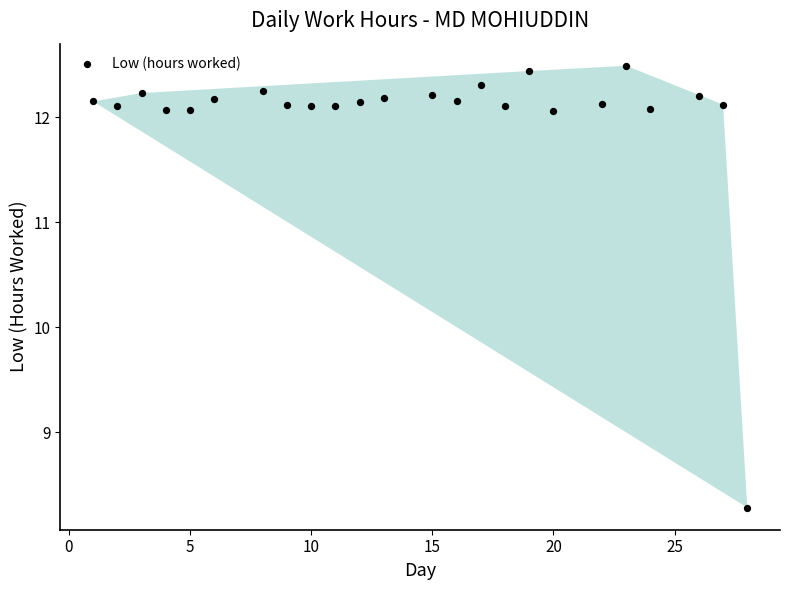

What Y value in the scatter plot is closest to 10?

8.3